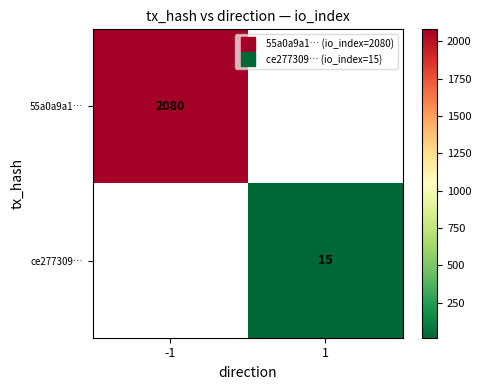

At 1, list the series in order from smallest to largest.

55a0a9a1…, ce277309…